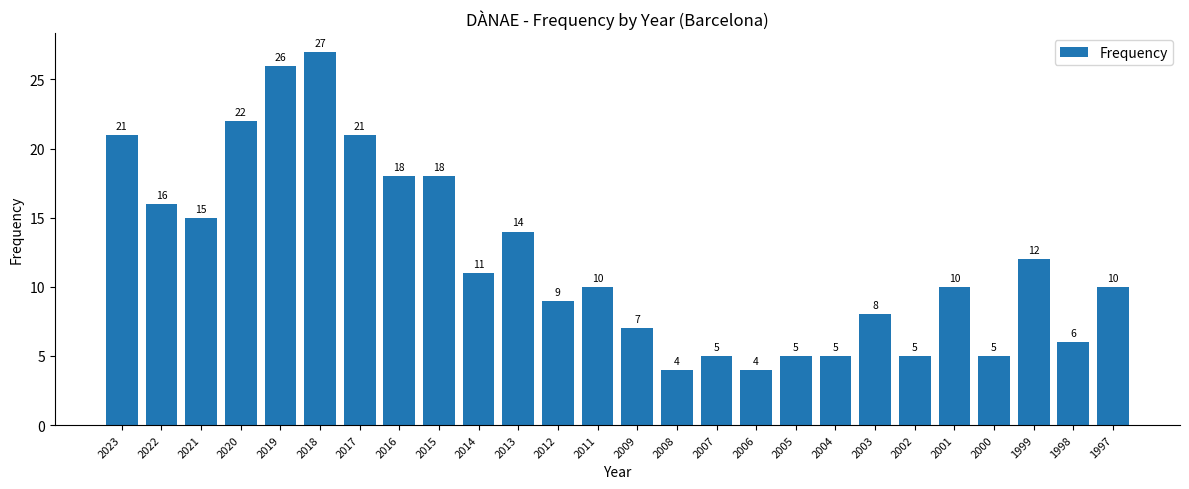

What is the average value?

12